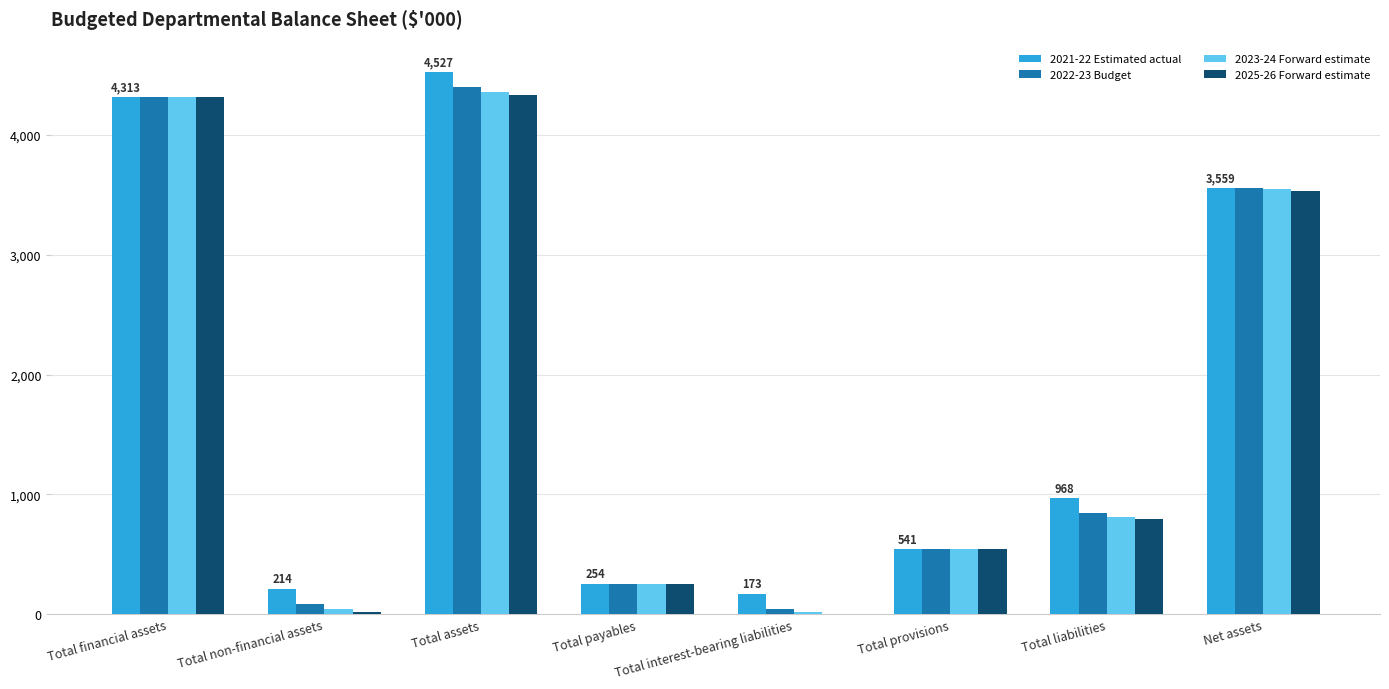

What is the maximum value shown in the chart?

4527